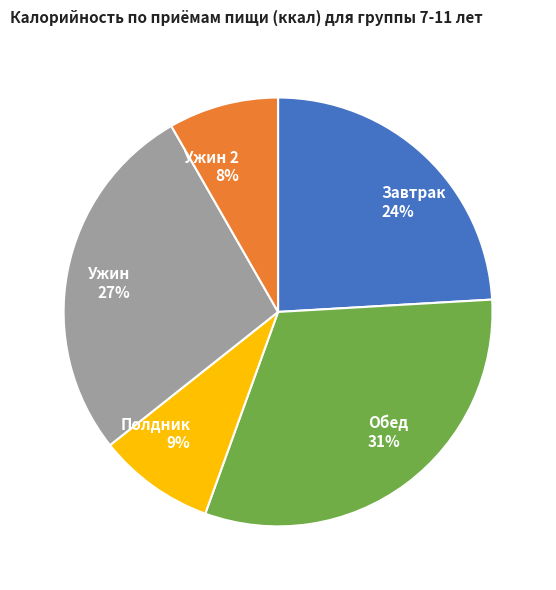

How many segments does this pie chart have?

5